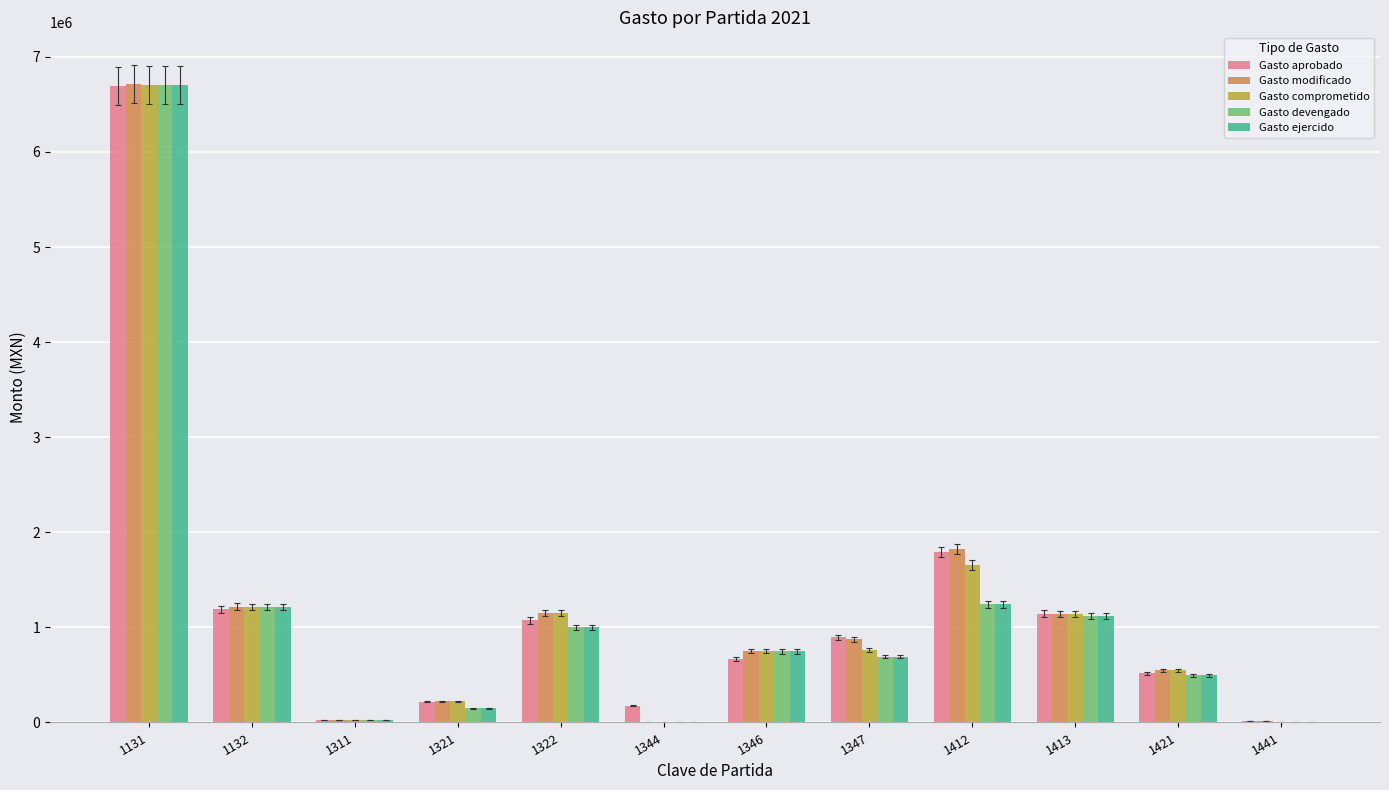

Is the value of Gasto comprometido at 1346 greater than the value of Gasto ejercido at 1131?

No